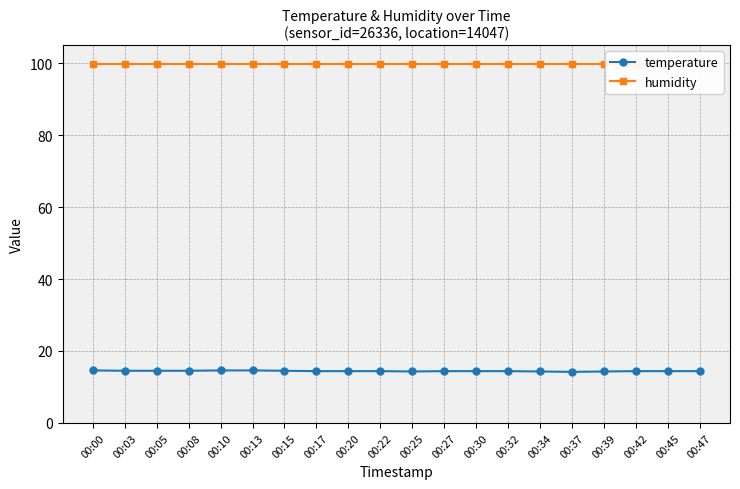

What is the difference between the highest and lowest values at 00:20?

85.5